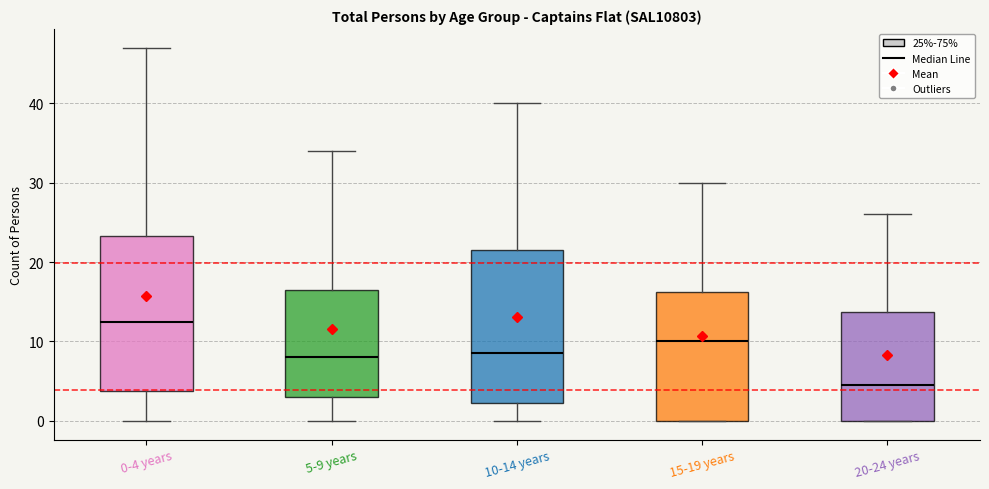

Reading left to right, read every box against the y-axis: the position of its median line, the range the box covers, and the ends of its whiskers. The values are not printed on the chart, so give them approximately, as read against the axis.

0-4 years: median 13, box 4 to 23, whiskers 0 to 47
5-9 years: median 8, box 3 to 17, whiskers 0 to 34
10-14 years: median 9, box 2 to 22, whiskers 0 to 40
15-19 years: median 10, box 0 to 16, whiskers 0 to 30
20-24 years: median 5, box 0 to 14, whiskers 0 to 26